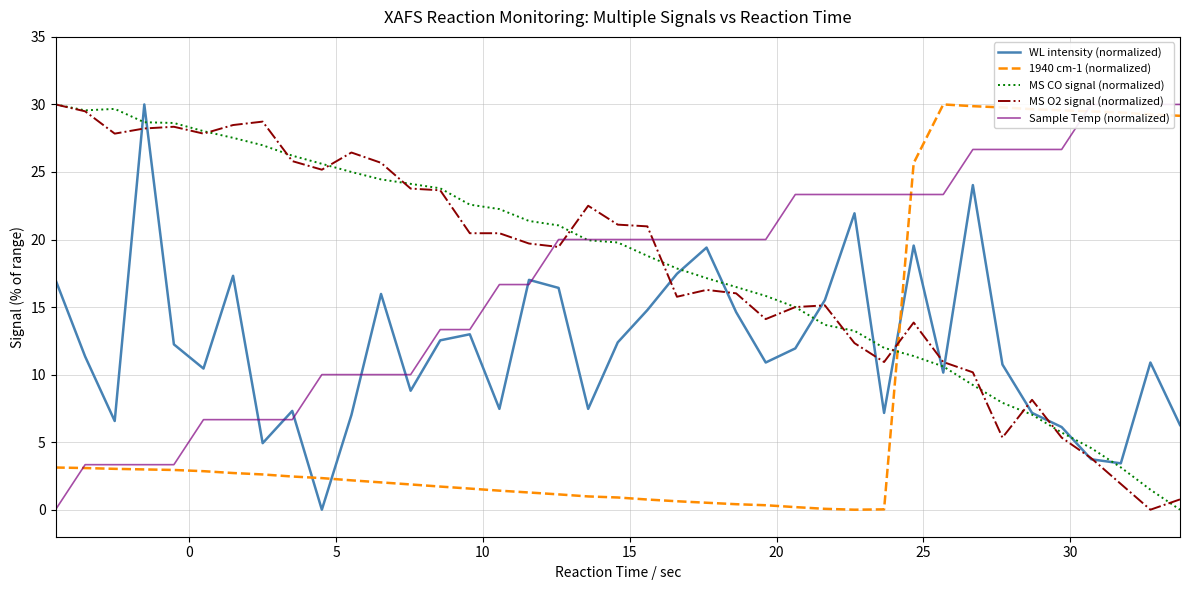

What is the highest value of the 1940 cm-1 (normalized) series?

30.0